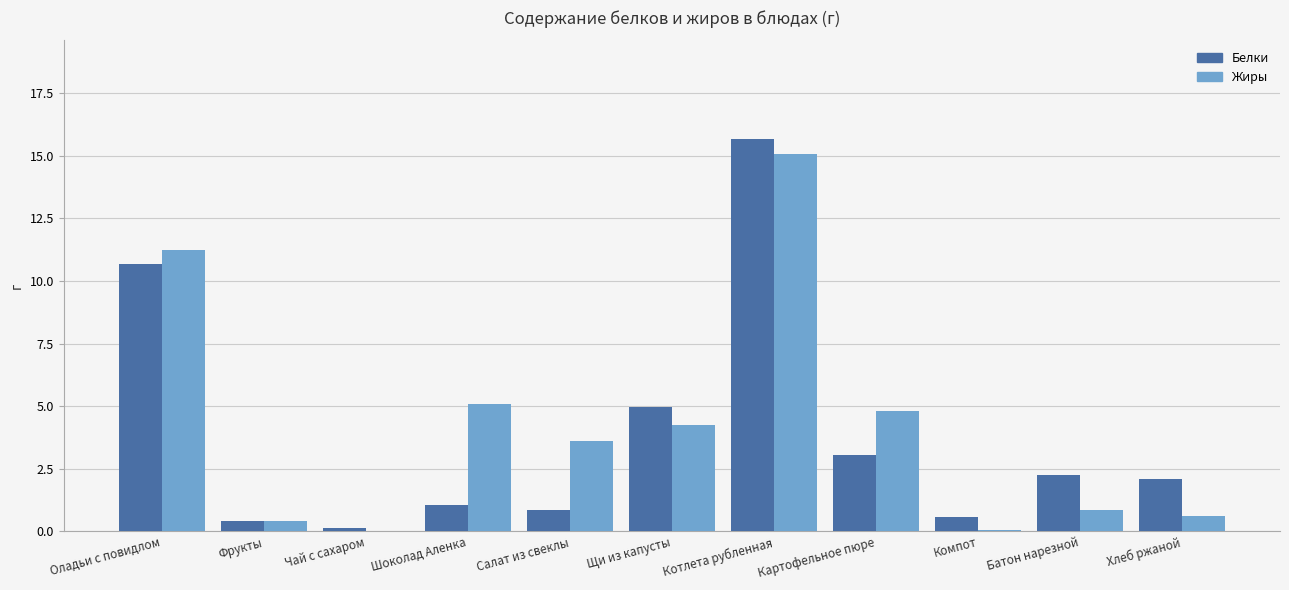

Which series changed the most between Шоколад Аленка and Хлеб ржаной?

Жиры